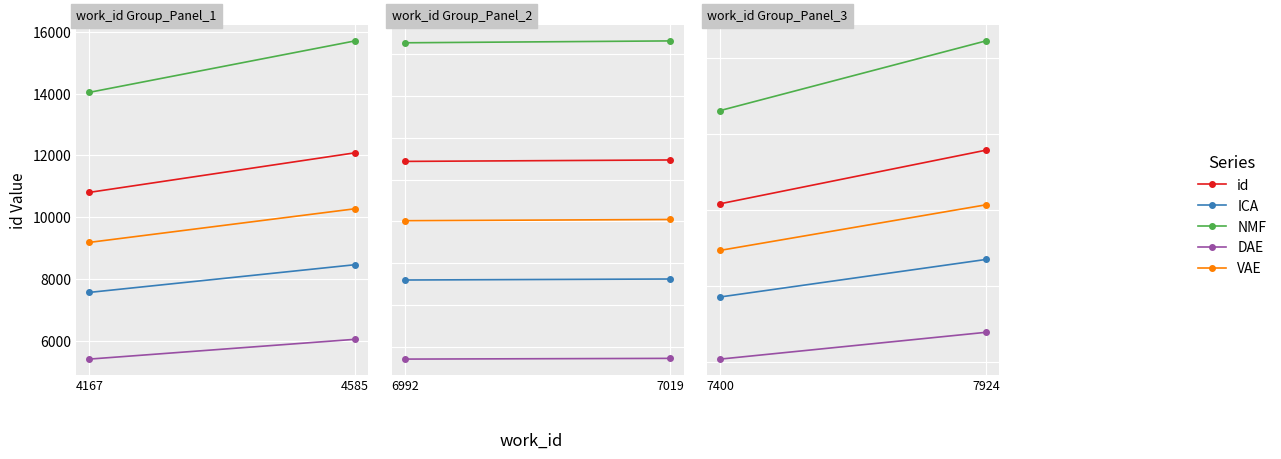

What are all the series names shown in the legend?

id, ICA, NMF, DAE, VAE